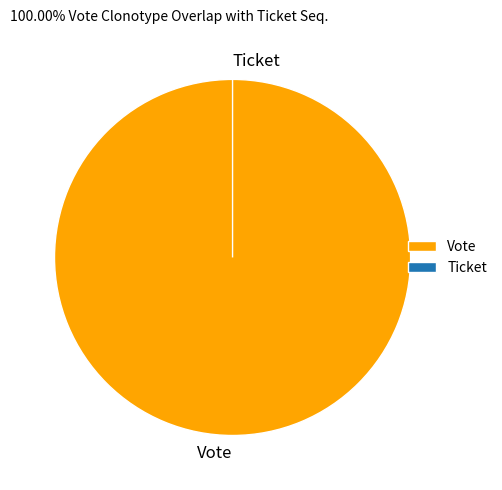

True or false: Ticket accounts for 0% of the total.

True